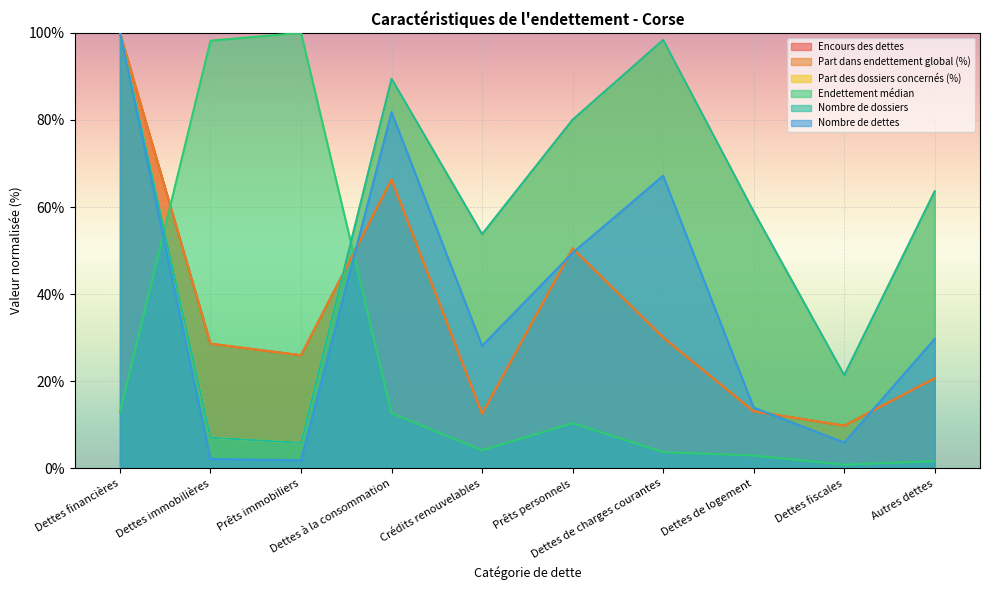

What is the difference between the second highest and minimum values in the Part dans endettement global (%) series?

56.5